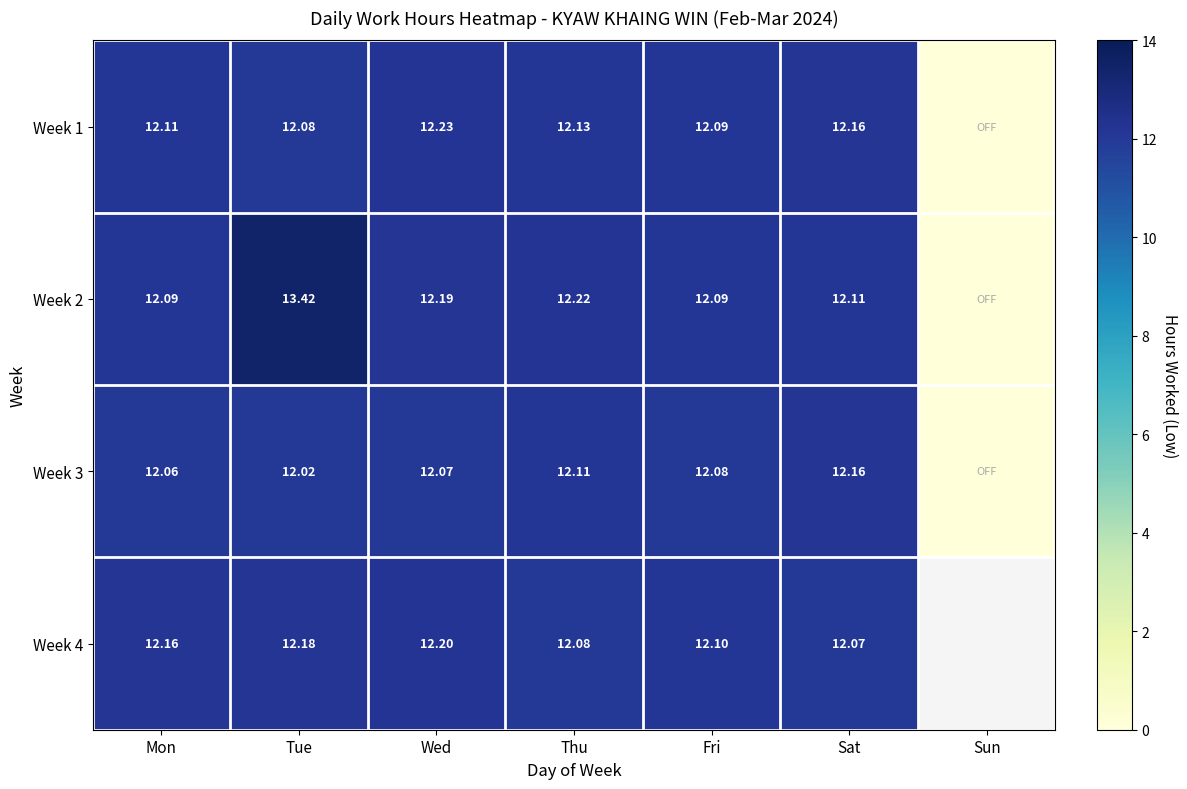

Is the value of Week 1 at Tue greater than the value of Week 2 at Mon?

No